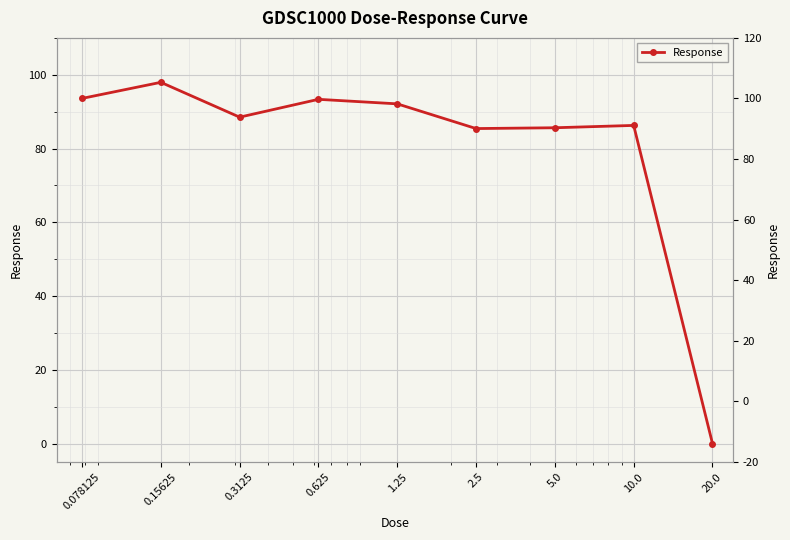

How many categories are shown in the chart?

9